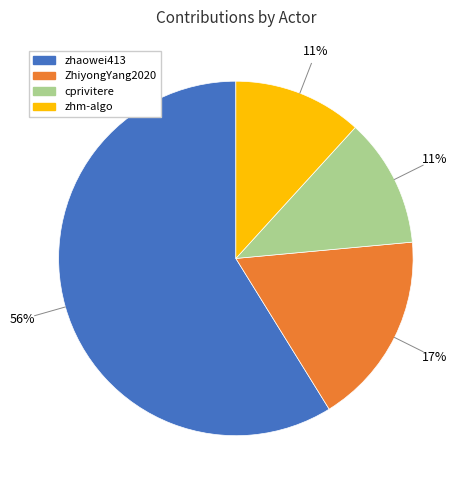

What is the smallest slice in the pie chart?

cprivitere